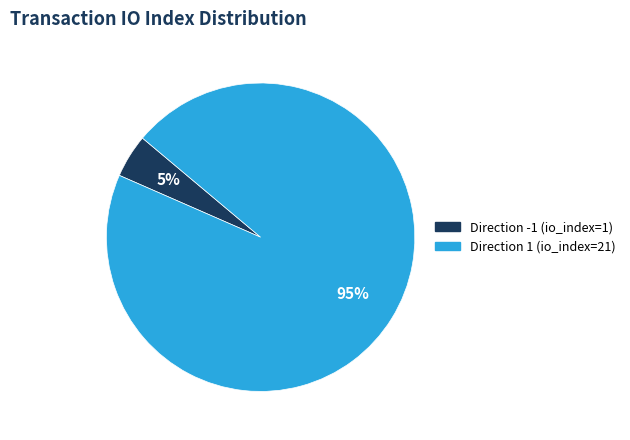

Which slice is the largest?

Direction 1 (io_index=21)